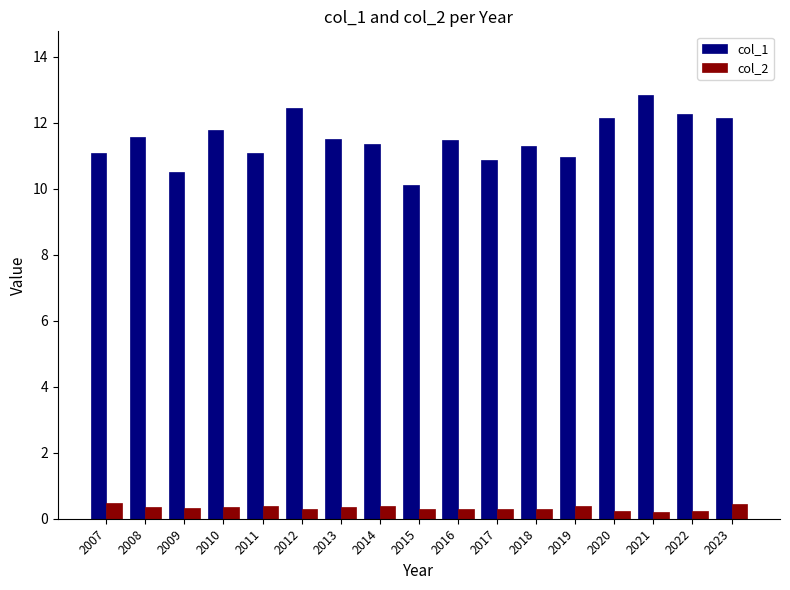

Read the col_2 value at 2018.

0.3